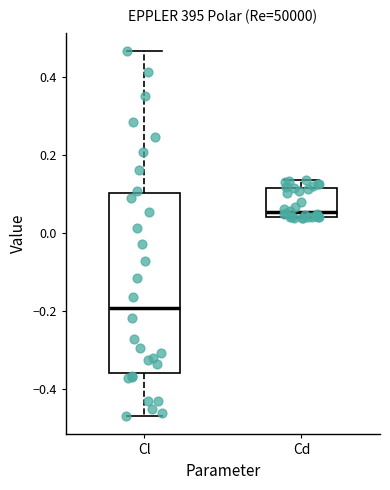

Where is the upper edge of the box for Cd on the y-axis? The values are not printed on the chart, so give them approximately, as read against the axis.

0.12